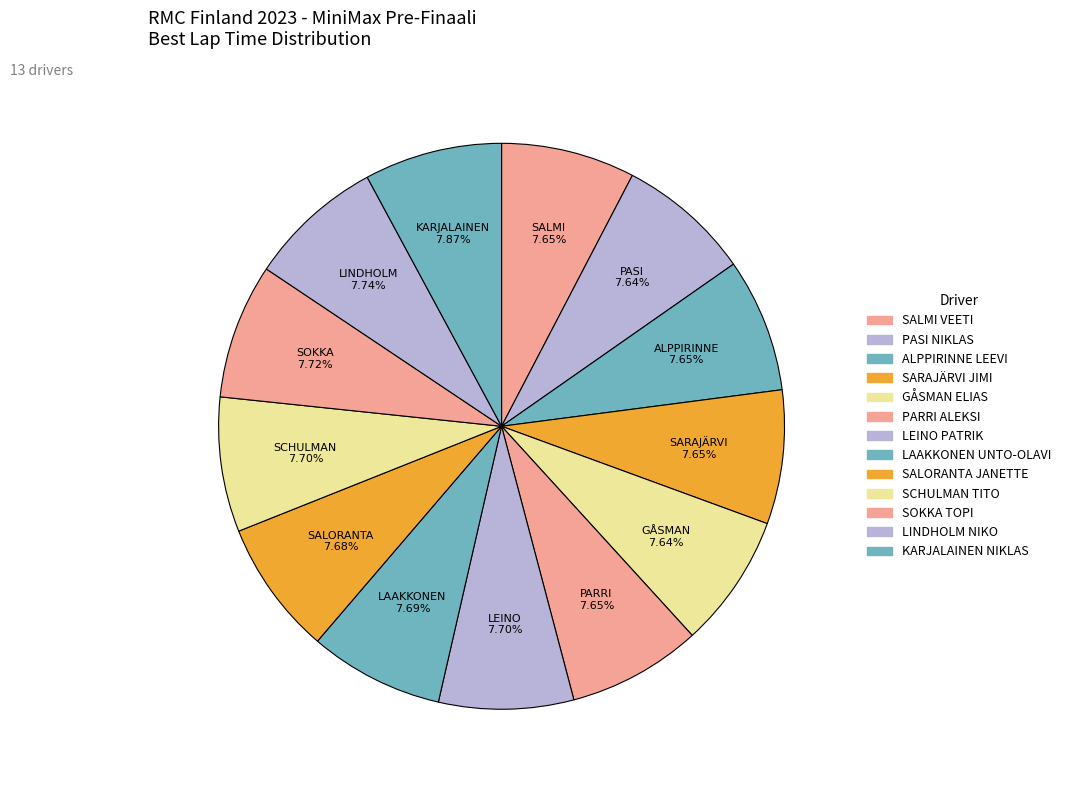

How many segments does this pie chart have?

13